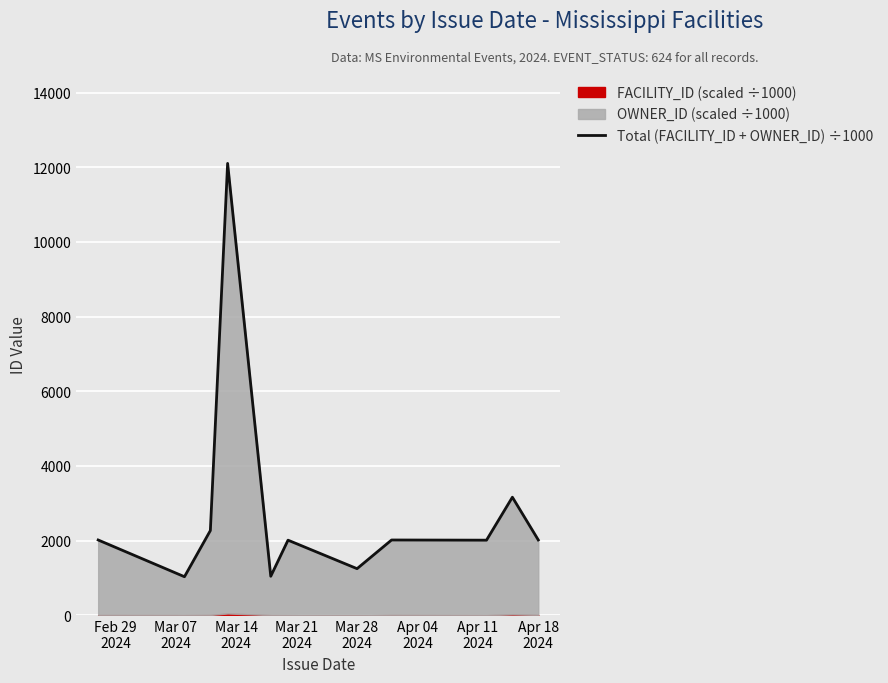

Approximately how many times larger is the value at Mar 28
2024 compared to Mar 07
2024?

1.0